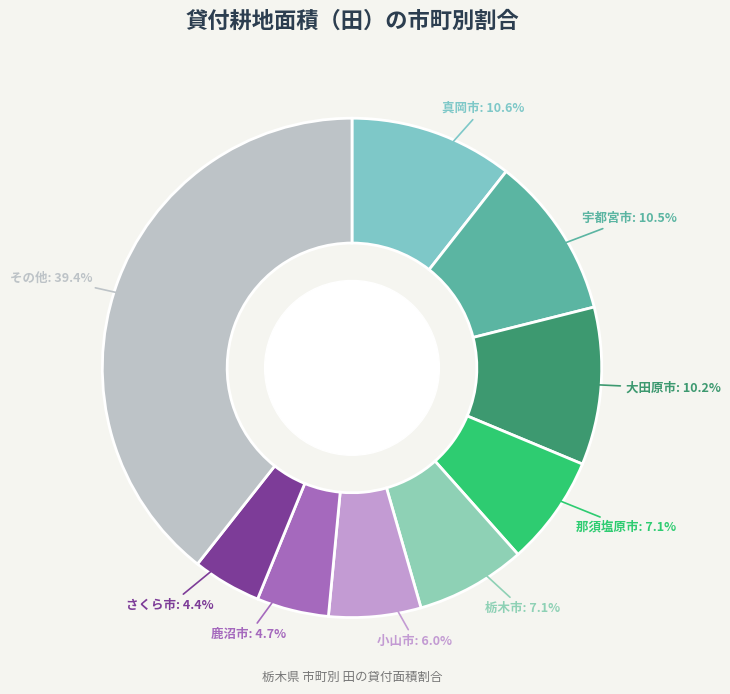

Between さくら市 and 宇都宮市, which is larger?

宇都宮市